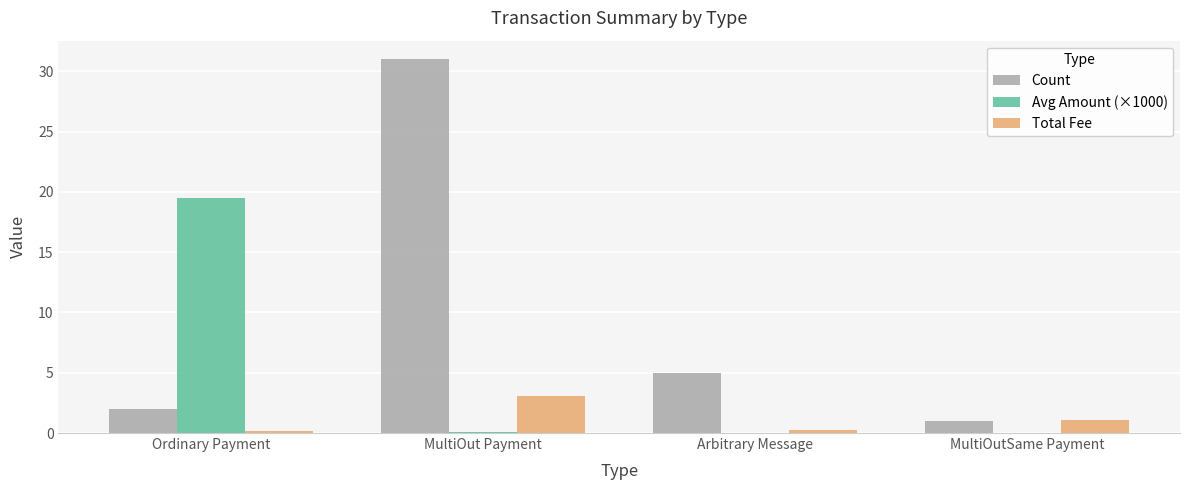

What is the difference between the Avg Amount (×1000) values at MultiOut Payment and Ordinary Payment?

19.4